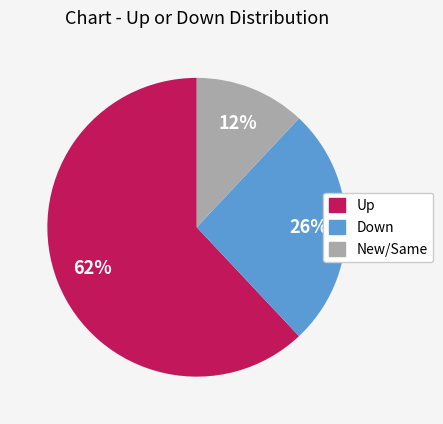

To the nearest percent, what is the average slice percentage?

33%